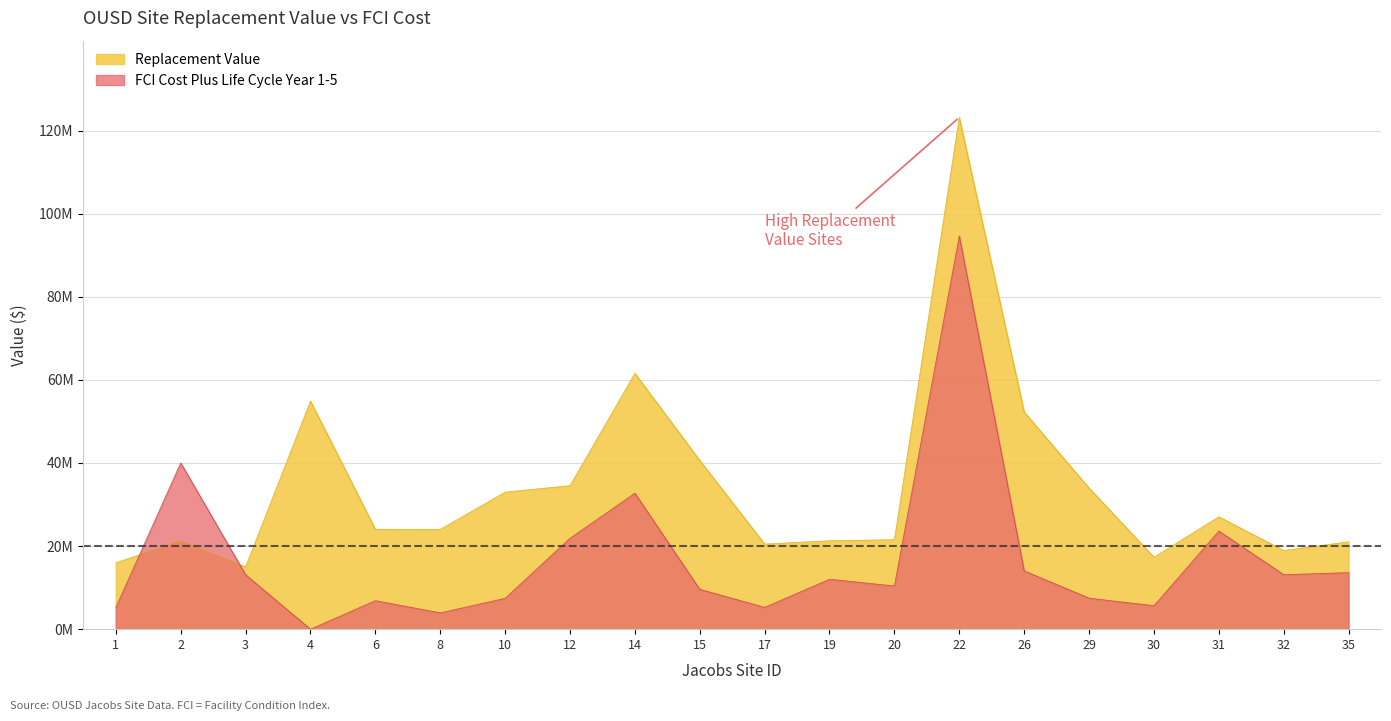

Between which two adjacent categories do Replacement Value and FCI Cost Plus Life Cycle Year 1-5 first intersect?

1 and 2